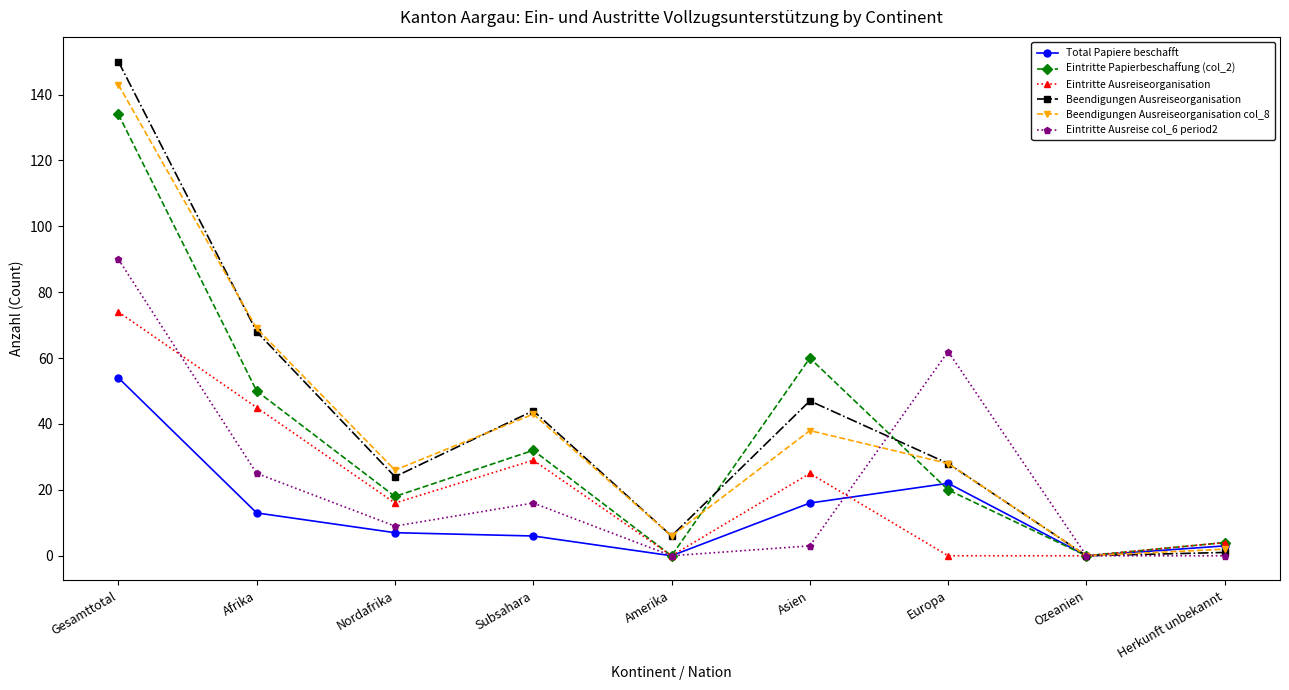

Reading right to left, extract all data points from this chart.

Total Papiere beschafft: Herkunft unbekannt=3	Ozeanien=0	Europa=22	Asien=16	Amerika=0	Subsahara=6	Nordafrika=7	Afrika=13	Gesamttotal=54
Eintritte Papierbeschaffung (col_2): Herkunft unbekannt=4	Ozeanien=0	Europa=20	Asien=60	Amerika=0	Subsahara=32	Nordafrika=18	Afrika=50	Gesamttotal=134
Eintritte Ausreiseorganisation: Herkunft unbekannt=4	Ozeanien=0	Europa=0	Asien=25	Amerika=0	Subsahara=29	Nordafrika=16	Afrika=45	Gesamttotal=74
Beendigungen Ausreiseorganisation: Herkunft unbekannt=1	Ozeanien=0	Europa=28	Asien=47	Amerika=6	Subsahara=44	Nordafrika=24	Afrika=68	Gesamttotal=150
Beendigungen Ausreiseorganisation col_8: Herkunft unbekannt=2	Ozeanien=0	Europa=28	Asien=38	Amerika=6	Subsahara=43	Nordafrika=26	Afrika=69	Gesamttotal=143
Eintritte Ausreise col_6 period2: Herkunft unbekannt=0	Ozeanien=0	Europa=62	Asien=3	Amerika=0	Subsahara=16	Nordafrika=9	Afrika=25	Gesamttotal=90